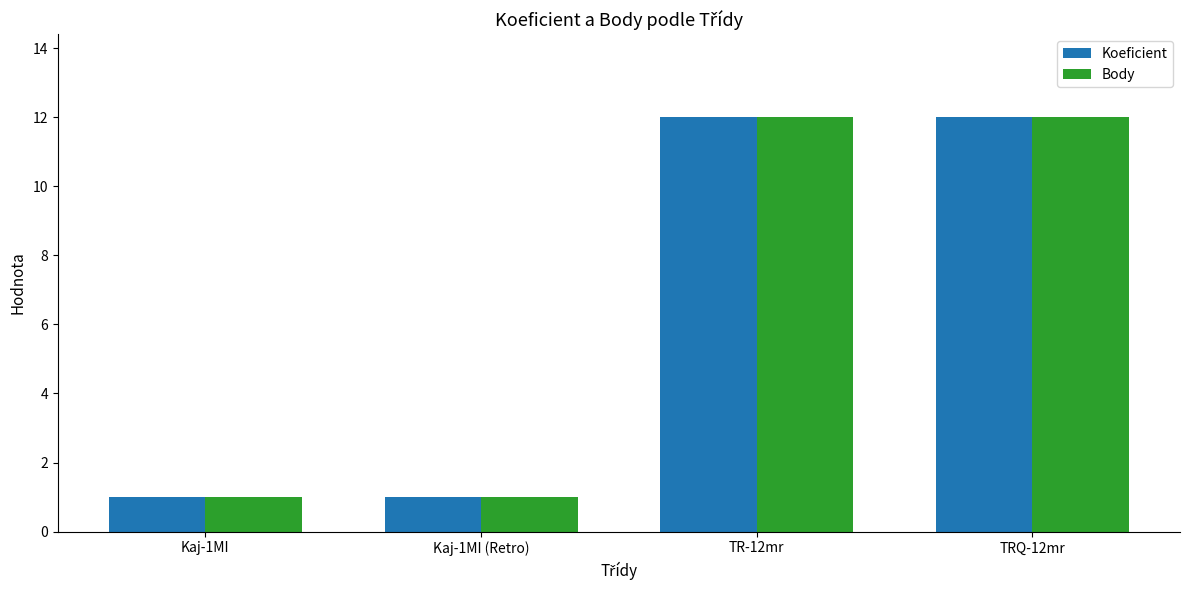

What is the total value across all series at TRQ-12mr?

24